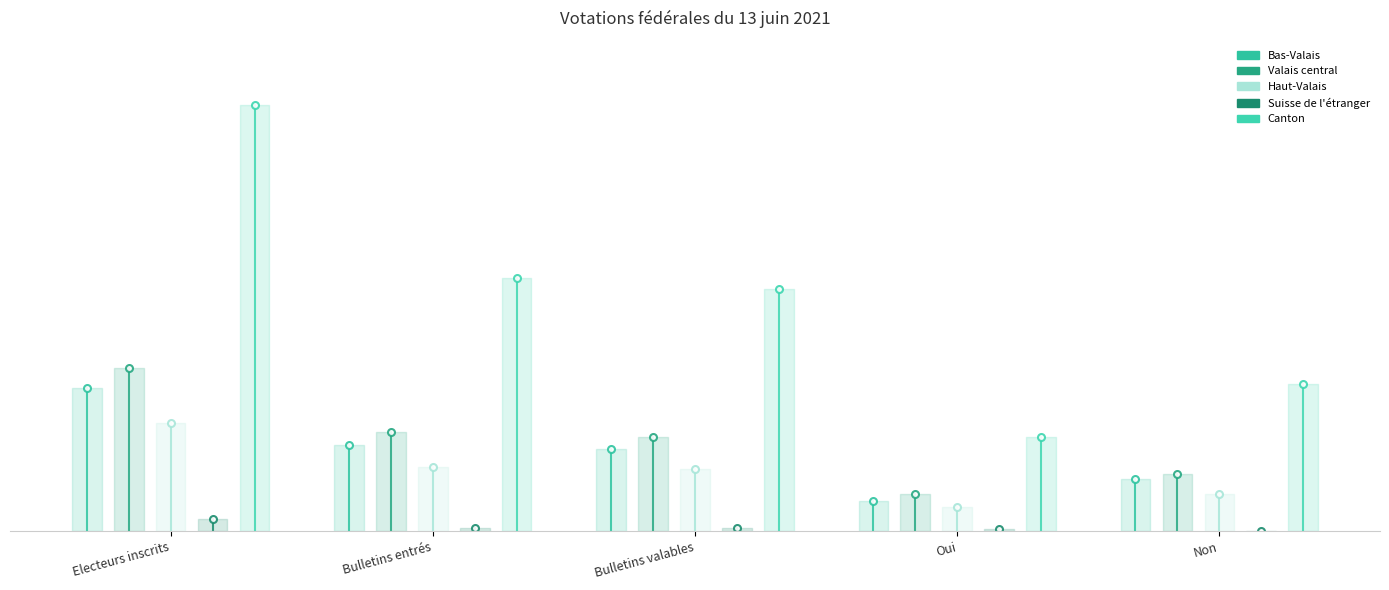

Which series changed the most between Electeurs inscrits and Bulletins entrés?

Canton